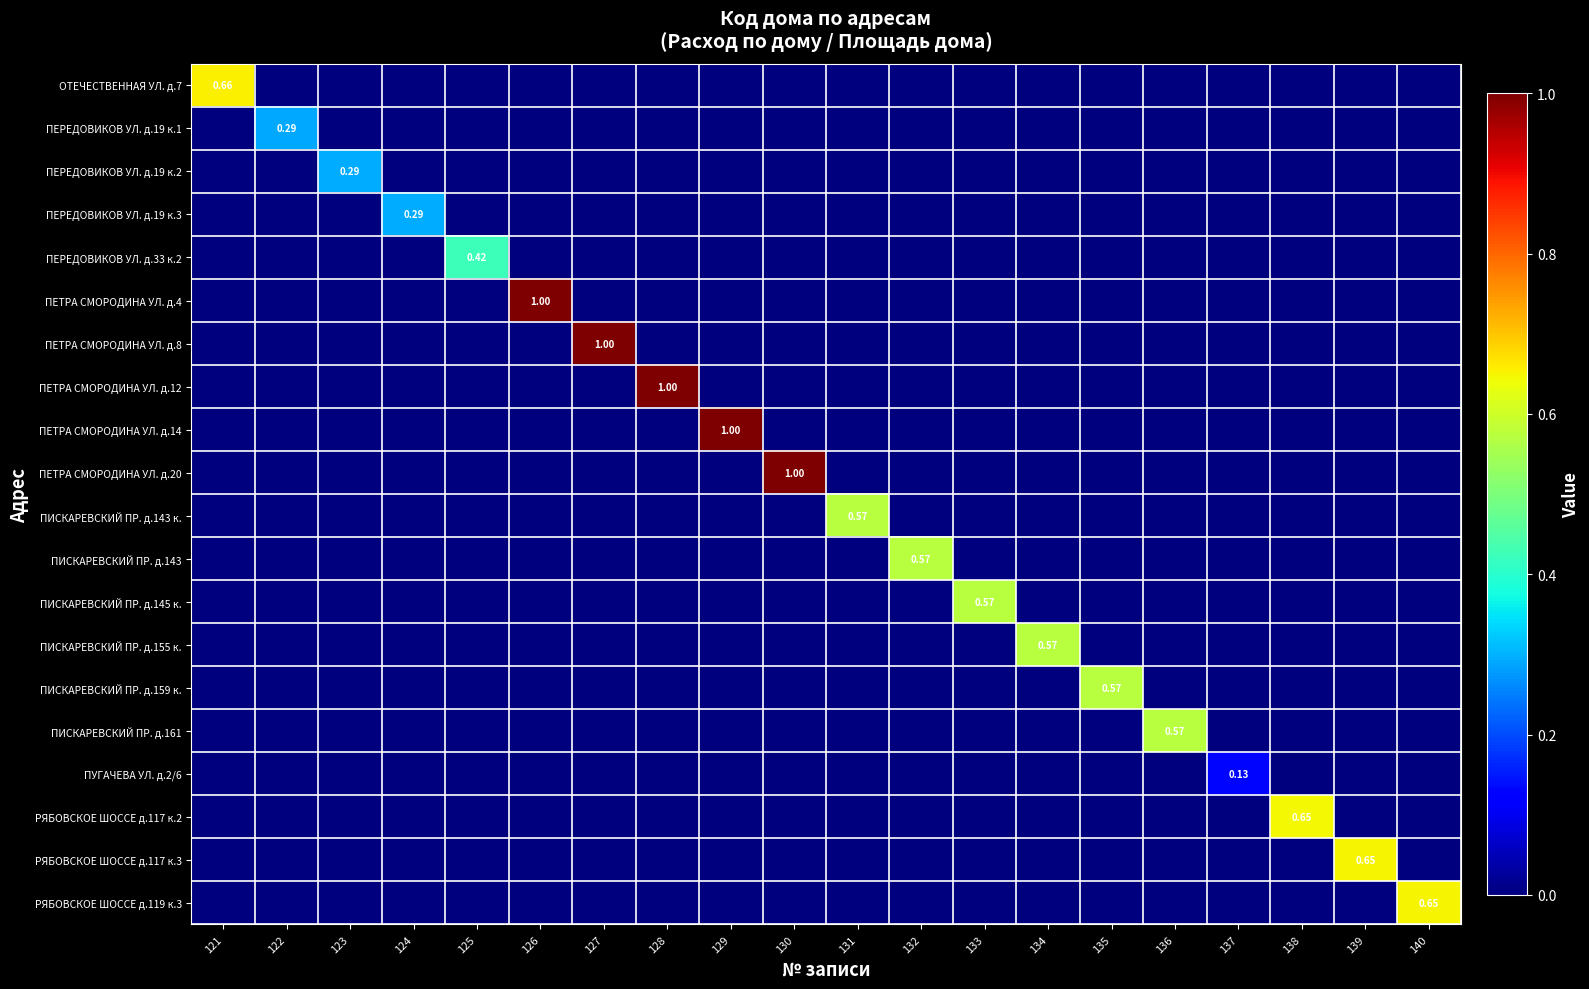

How many РЯБОВСКОЕ ШОССЕ д.119 к.3 values are between 0 and 1?

20